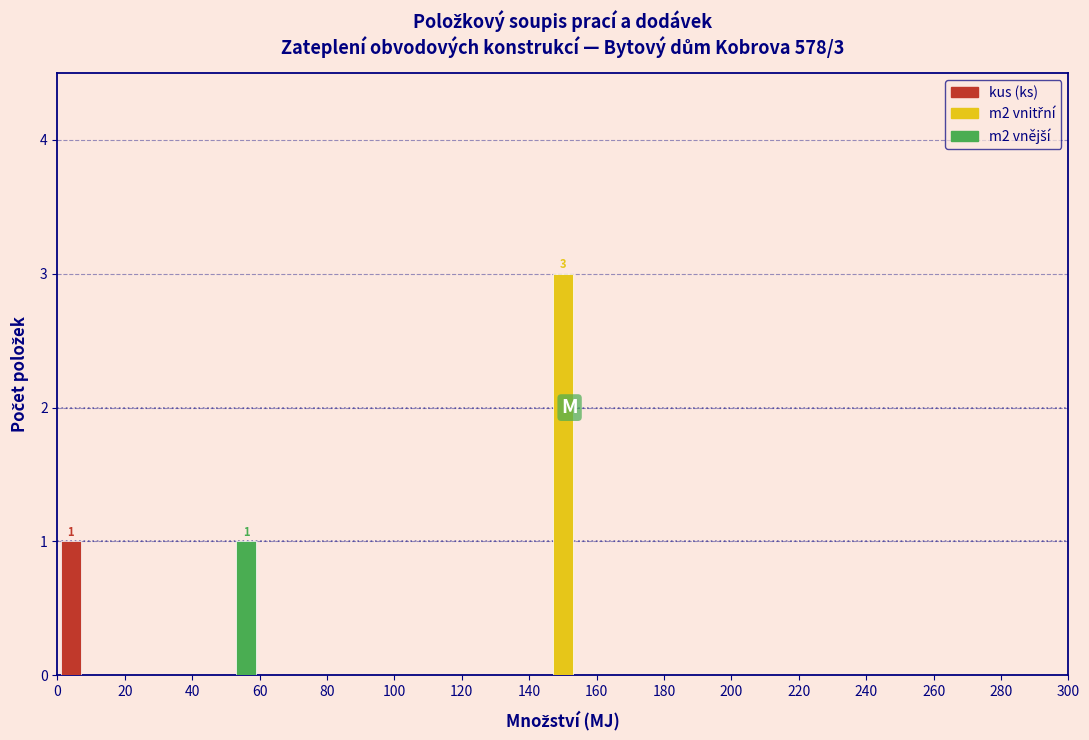

In the m2 vnitřní series, which range on the x-axis has the tallest bar?

140 to 160